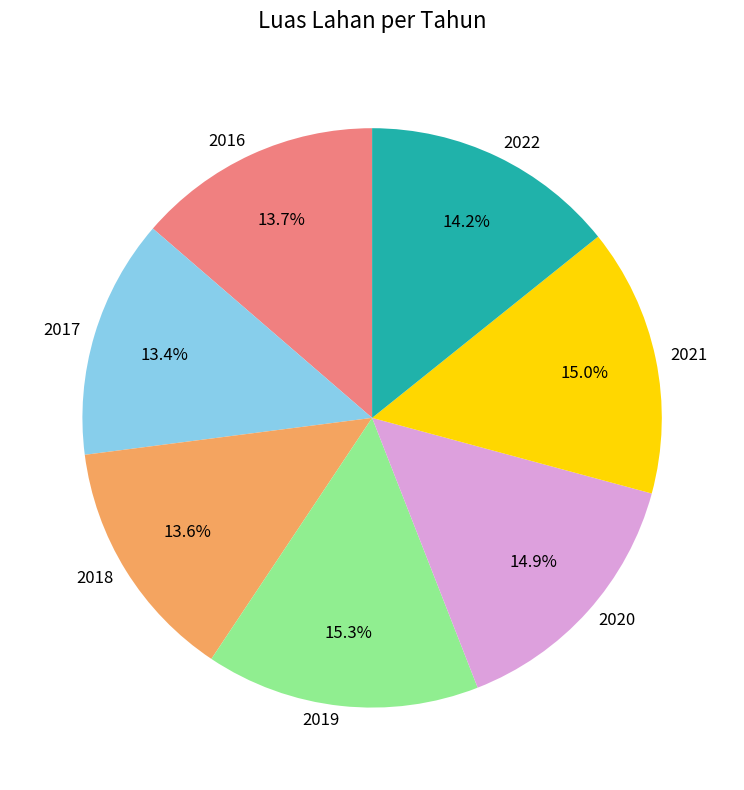

Approximately how many times larger is the value at 2021 compared to 2019?

1.0